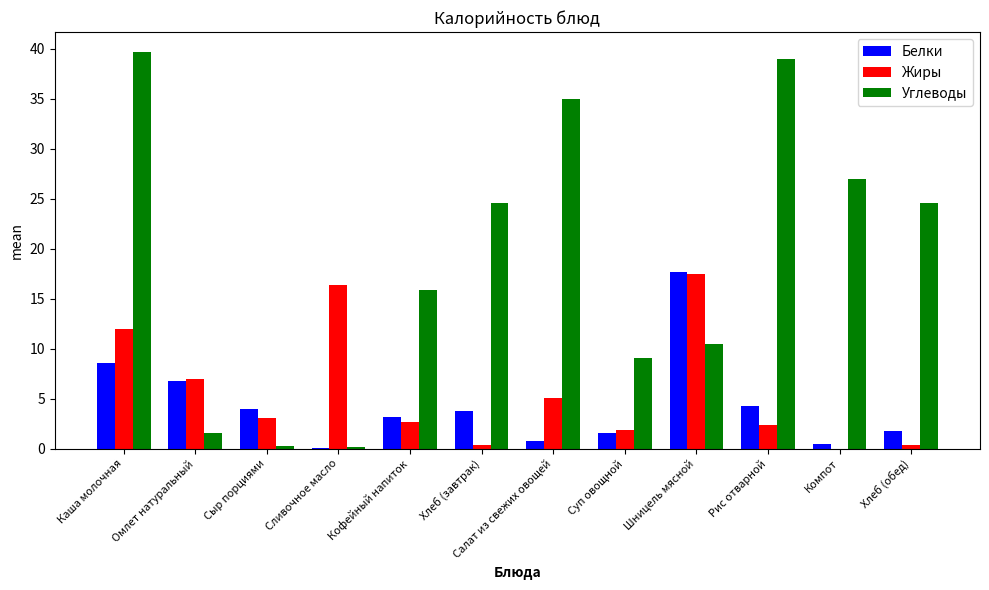

Where is Углеводы nearest to the value 19?

Кофейный напиток